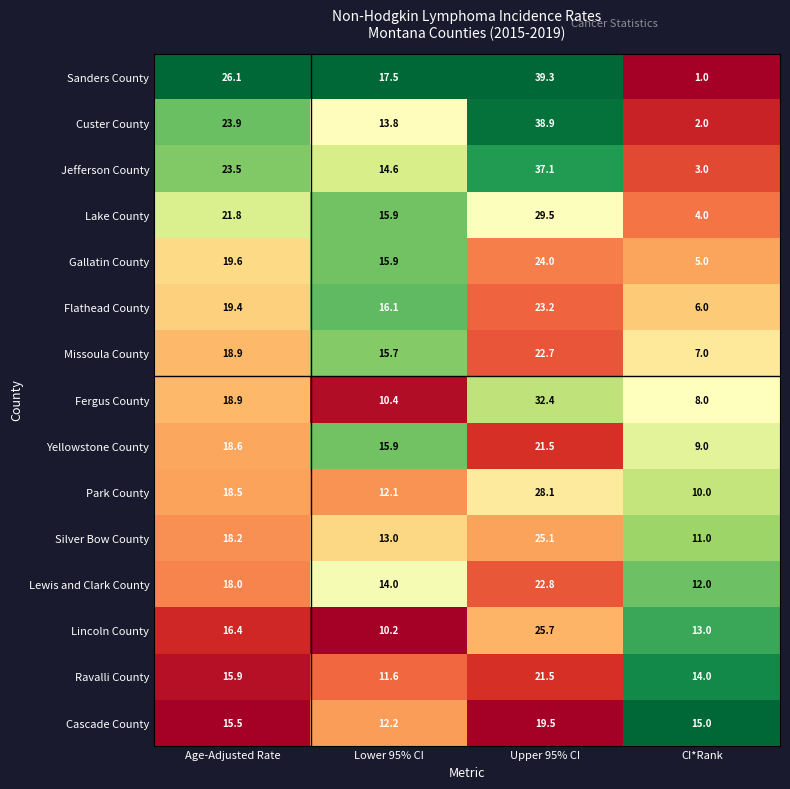

How many distinct data groups are displayed?

15